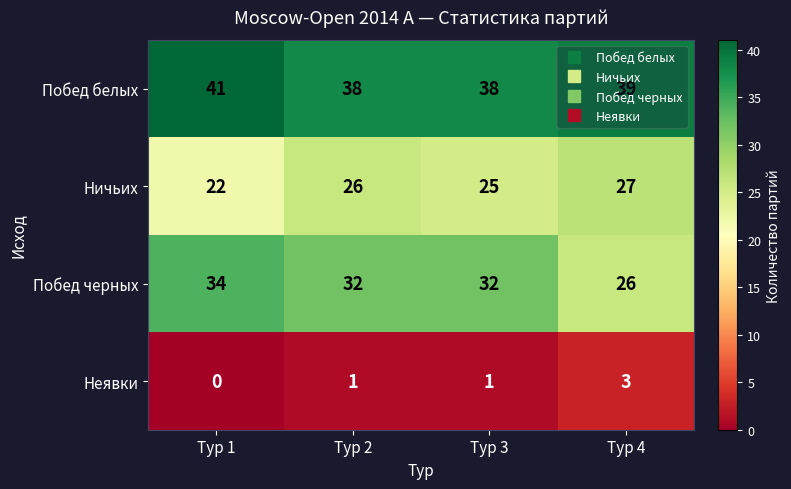

What is the total value across all series at Тур 1?

97